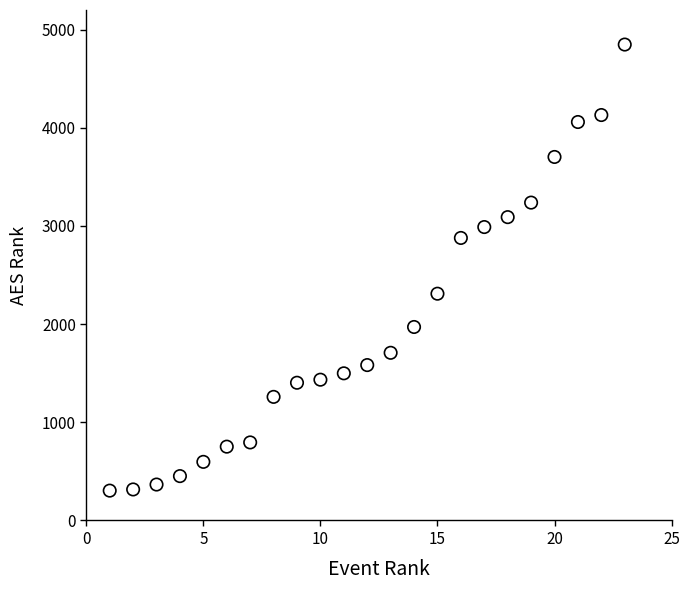

What is the range of X values (max minus min)?

22